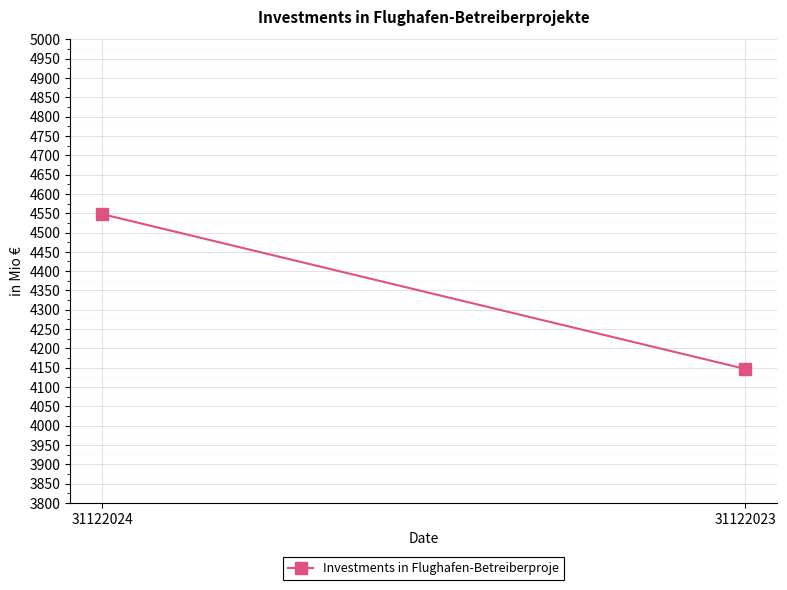

What is the value of the 2nd point from the left?

4146.8